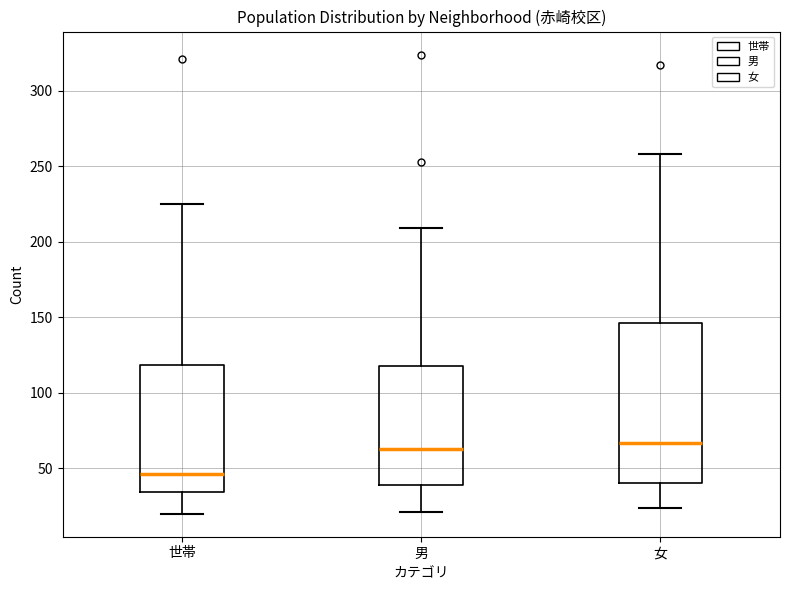

Where does the lower whisker of the box for 女 end on the y-axis? The values are not printed on the chart, so give them approximately, as read against the axis.

25